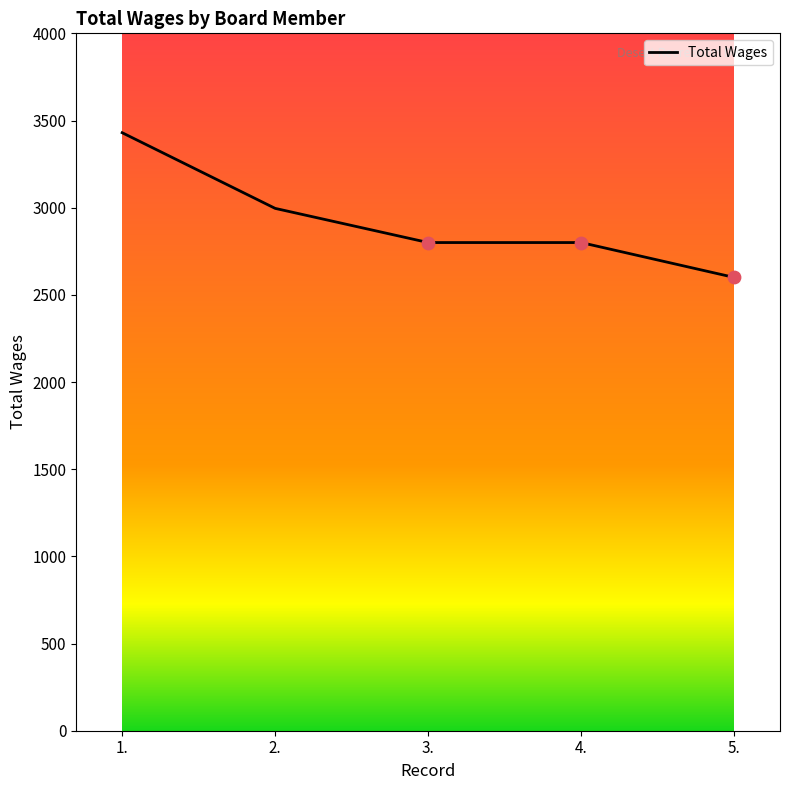

What is the change in value from 1. to 3.?

-630